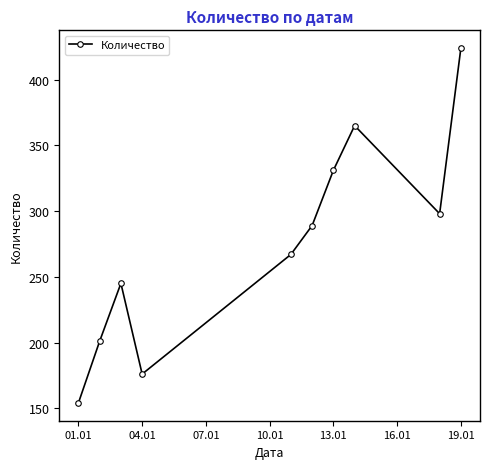

How many points are lower than both their immediate neighbors (excluding endpoints)?

2